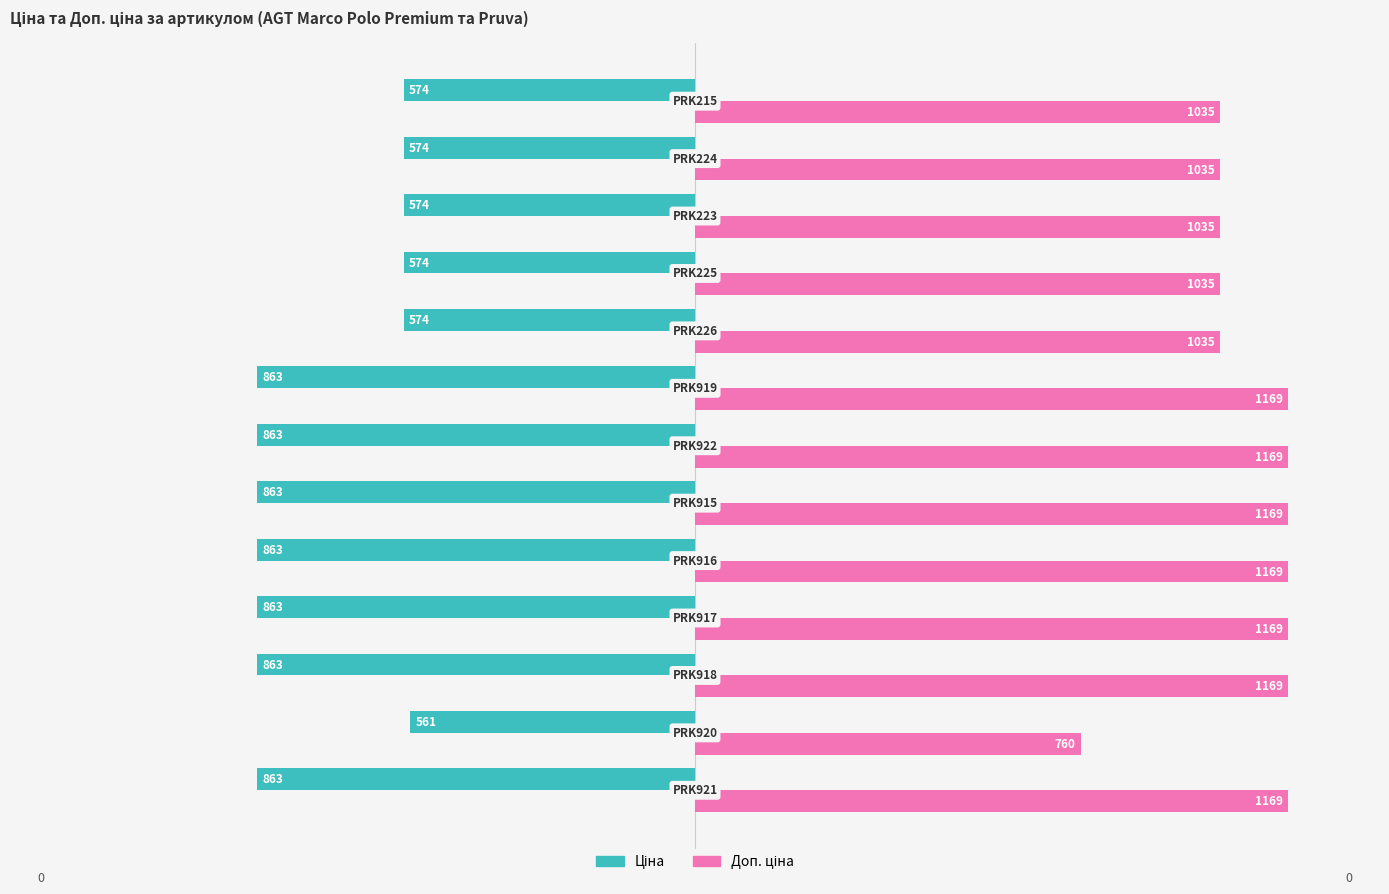

What is the maximum value shown in the chart?

1169.2